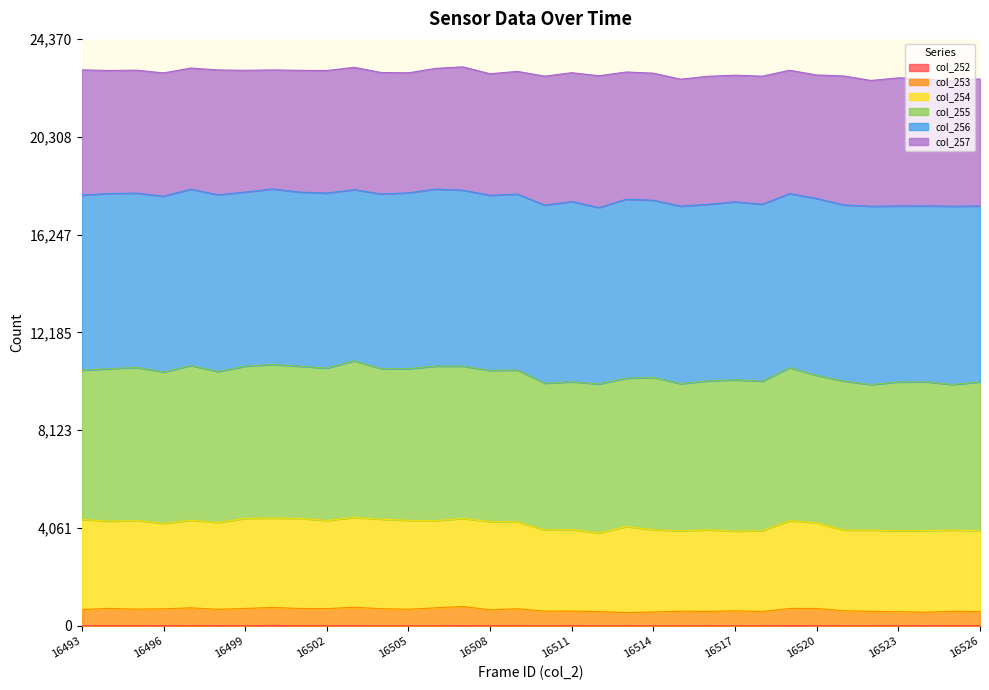

Does the chart display data point markers on the line(s)?

No